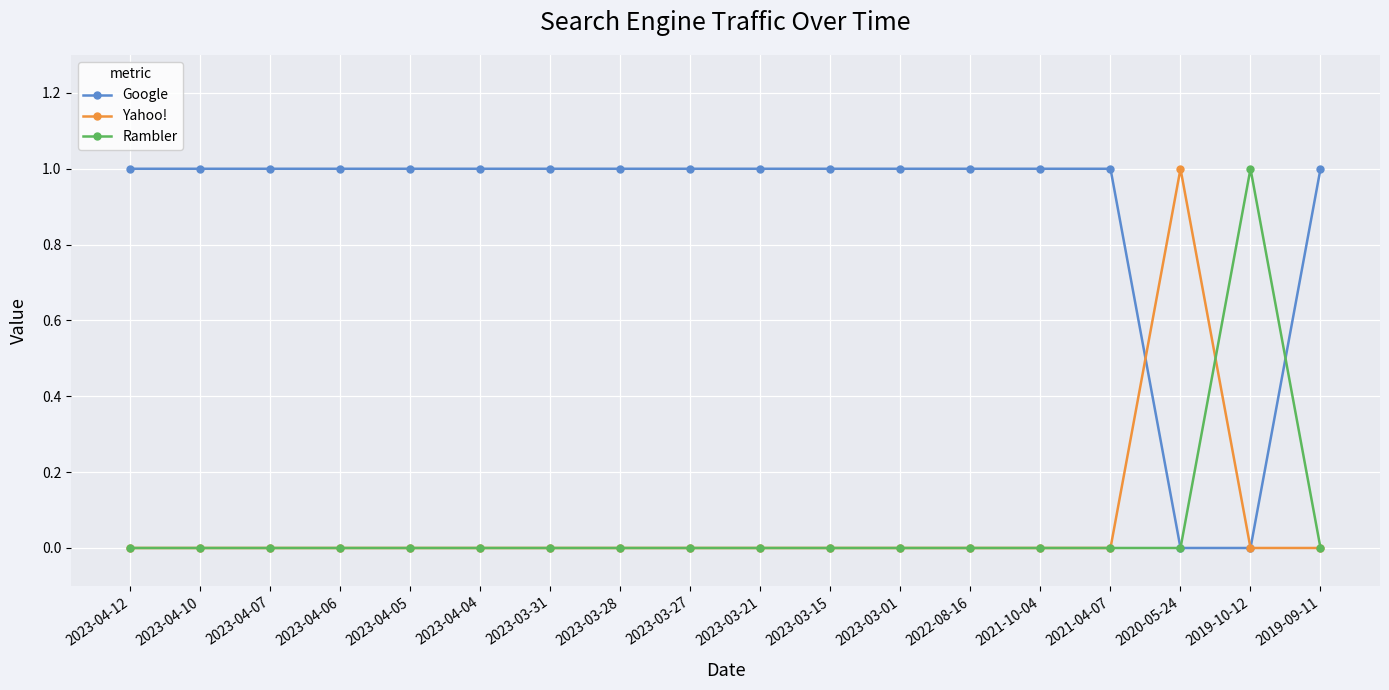

What position from the right is 2023-03-01?

7